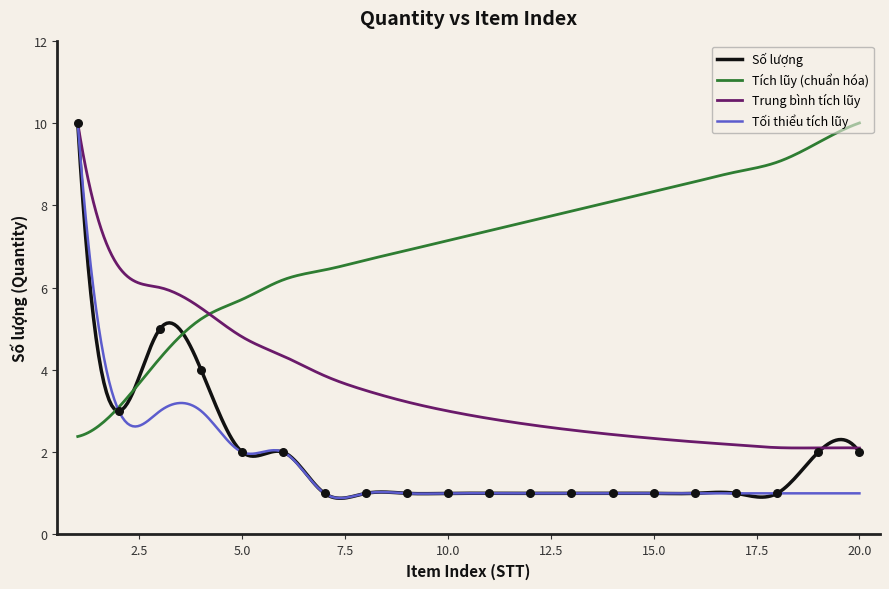

Which has a higher value, 8 or 14?

8